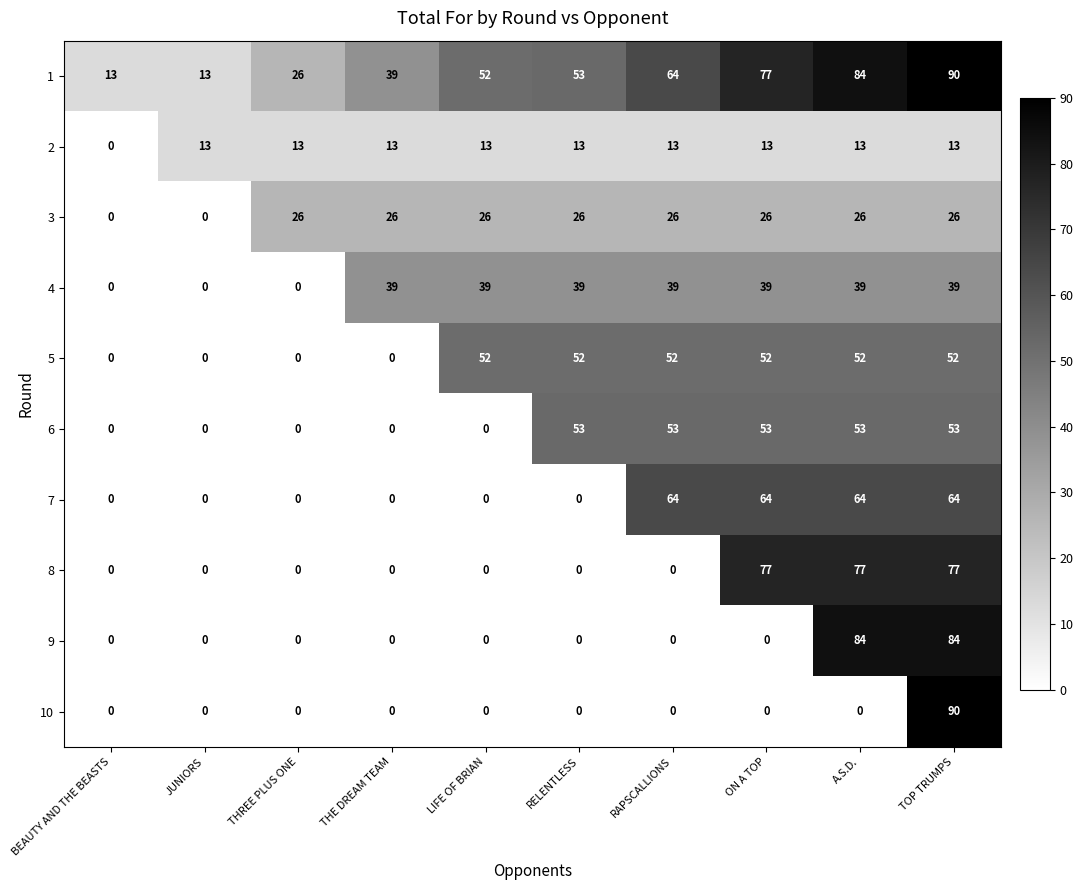

What is the sum of the 6 values at THE DREAM TEAM and A.S.D.?

53